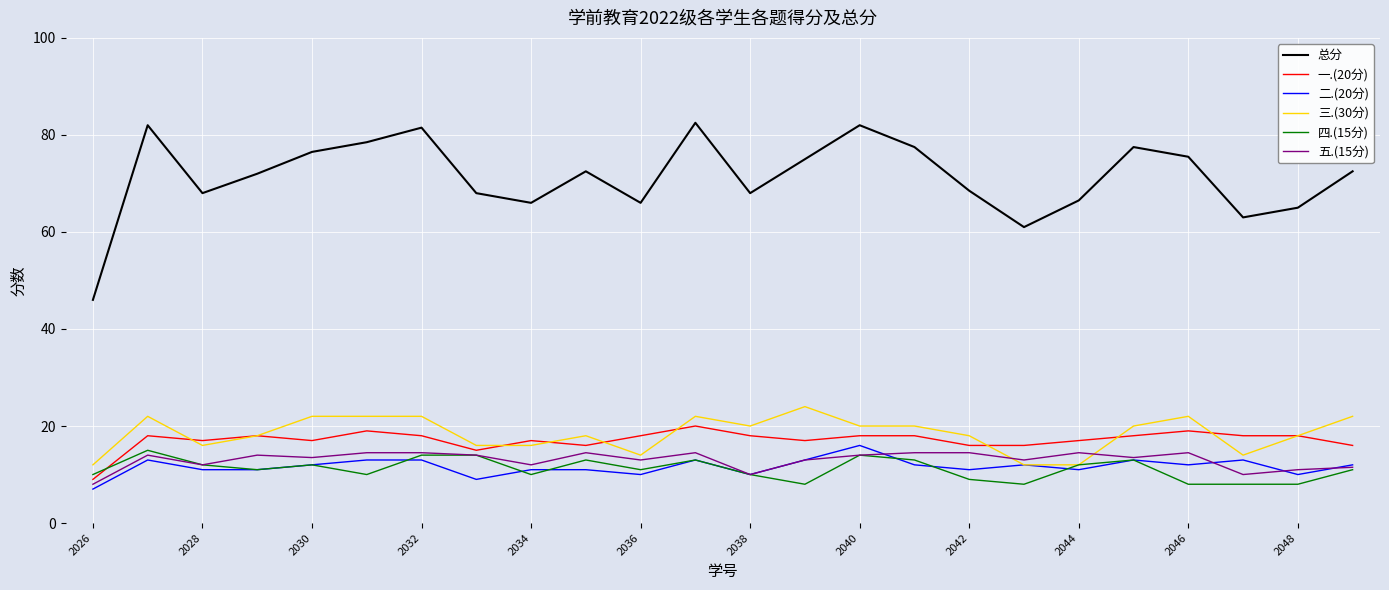

What is the lowest value of the 五.(15分) series?

8.0